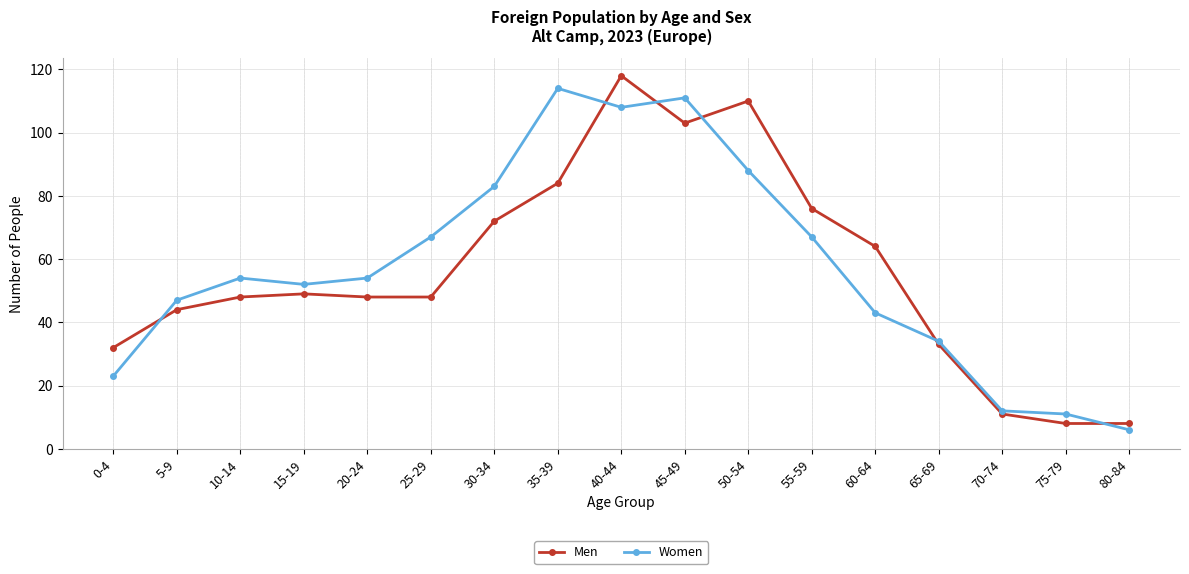

What is the lowest value of the Women series?

6